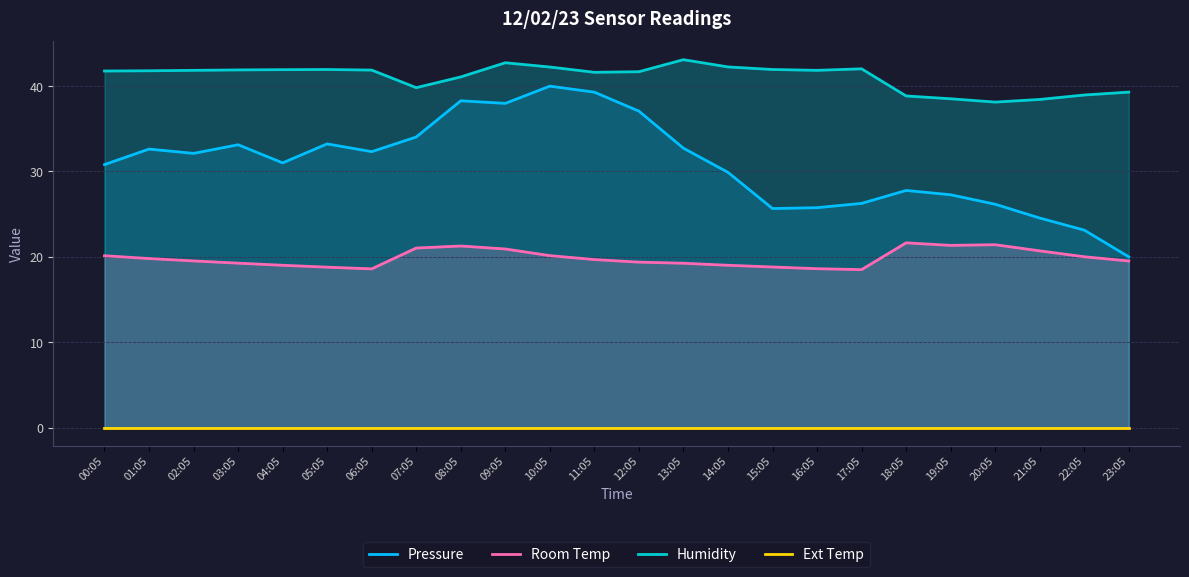

Is the value of Humidity at 05:05 greater than the value of Pressure at 22:05?

Yes